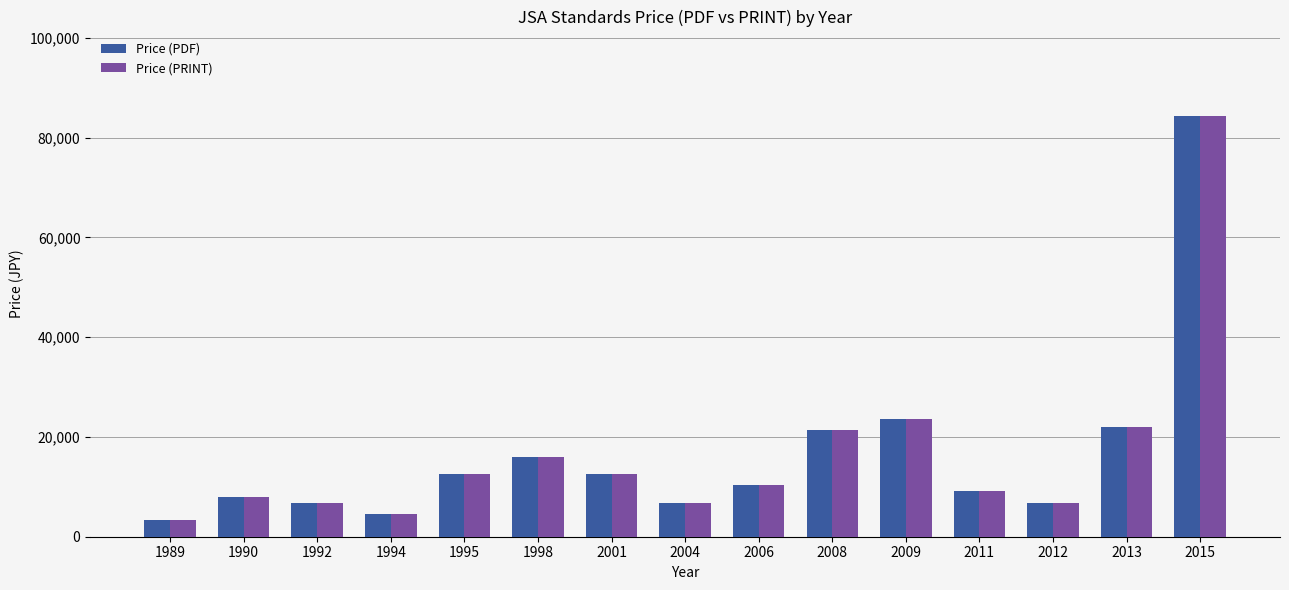

What is the total value across all series at 2004?

13600